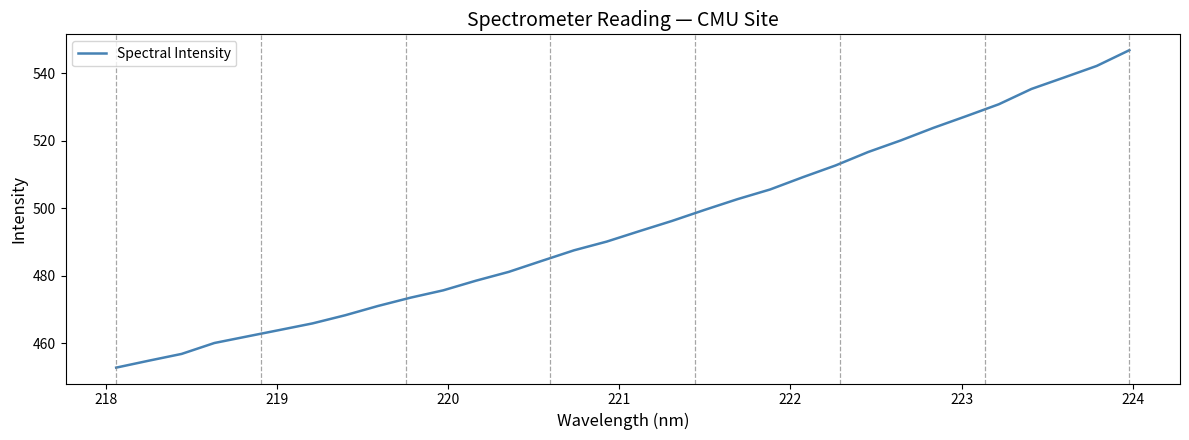

What is the difference between the maximum and minimum values?

94.0